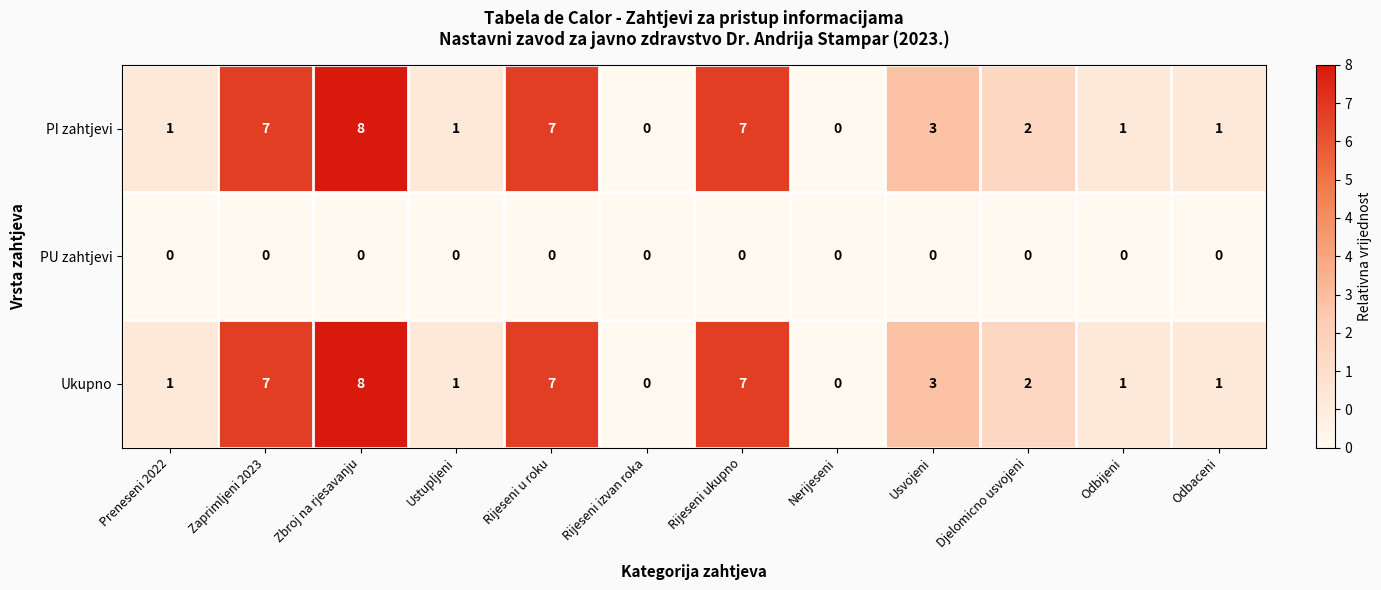

Is it true that Ukupno equals 2 at Odbijeni?

False